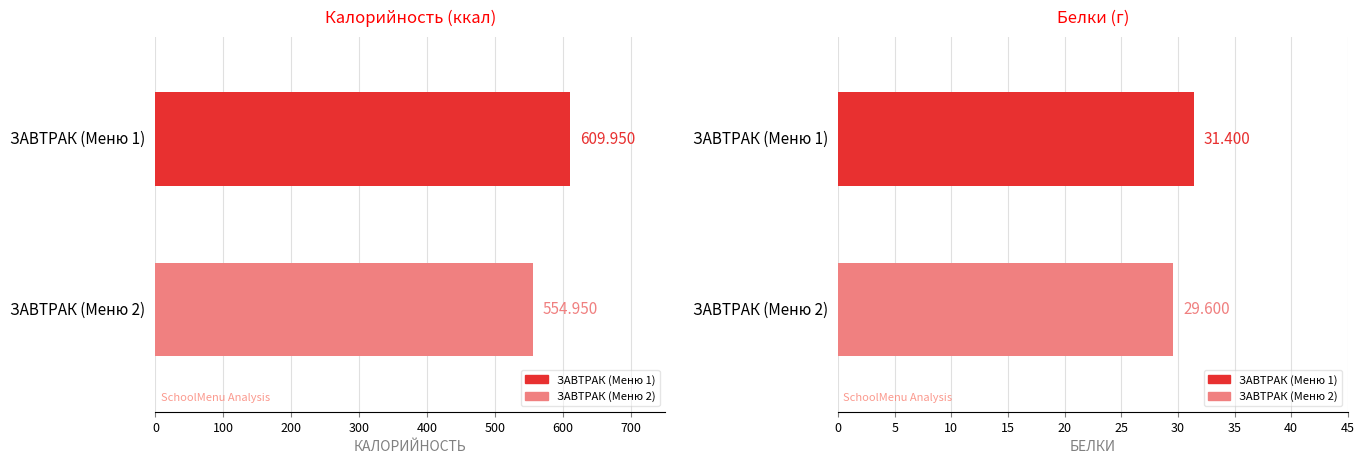

Between ЗАВТРАК (Меню 2) and ЗАВТРАК (Меню 1), which is larger?

ЗАВТРАК (Меню 1)